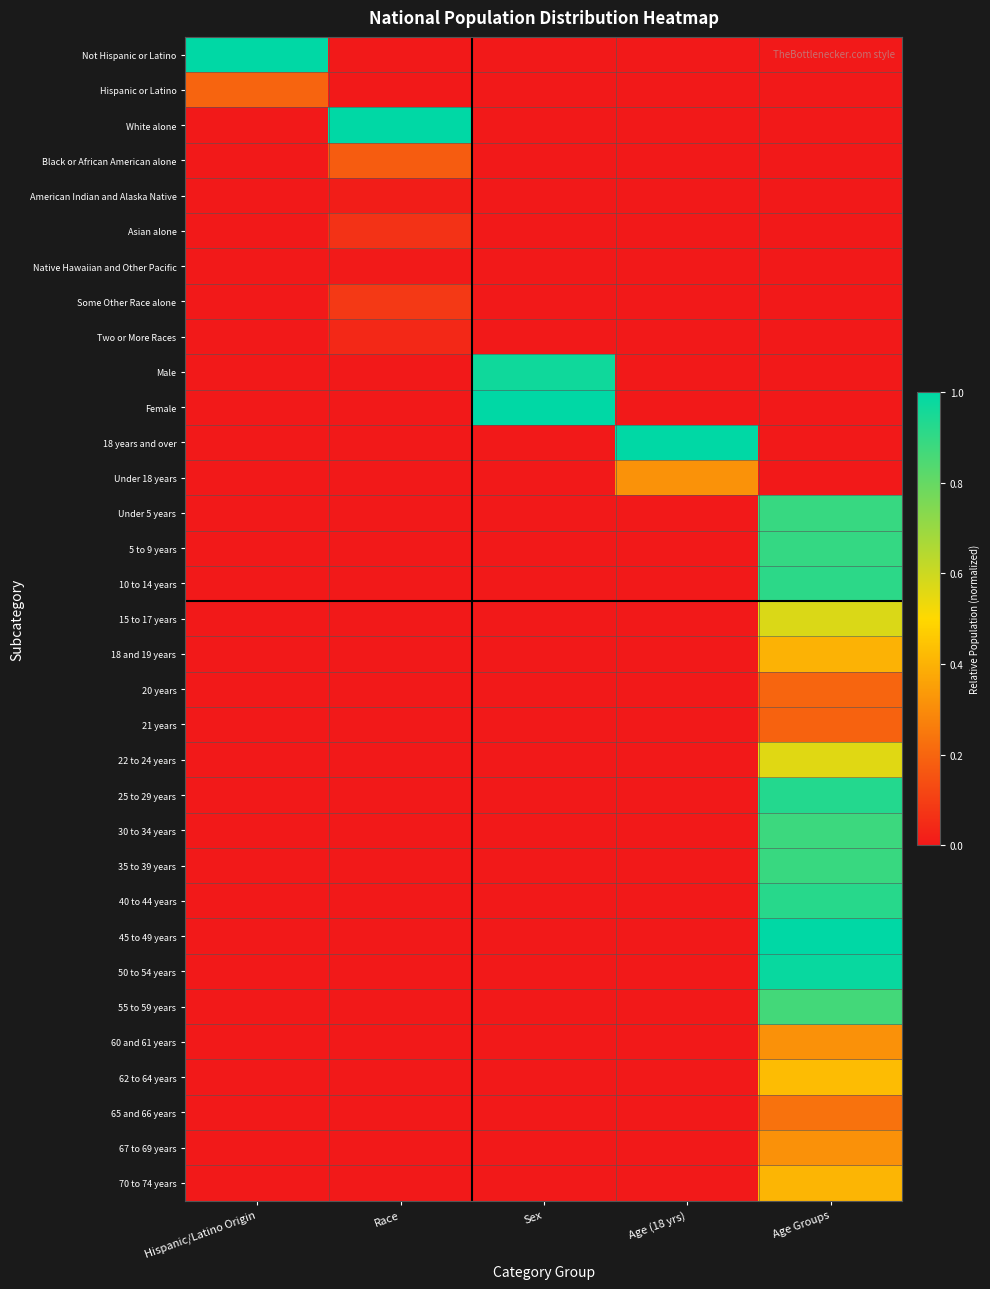

Reading left to right, transcribe all the data shown in this chart.

Not Hispanic or Latino: Hispanic/Latino Origin=1.0	Race=0.0	Sex=0.0	Age (18 yrs)=0.0	Age Groups=0.0
Hispanic or Latino: Hispanic/Latino Origin=0.2	Race=0.0	Sex=0.0	Age (18 yrs)=0.0	Age Groups=0.0
White alone: Hispanic/Latino Origin=0.0	Race=1.0	Sex=0.0	Age (18 yrs)=0.0	Age Groups=0.0
Black or African American alone: Hispanic/Latino Origin=0.0	Race=0.2	Sex=0.0	Age (18 yrs)=0.0	Age Groups=0.0
American Indian and Alaska Native: Hispanic/Latino Origin=0.0	Race=0.0	Sex=0.0	Age (18 yrs)=0.0	Age Groups=0.0
Asian alone: Hispanic/Latino Origin=0.0	Race=0.1	Sex=0.0	Age (18 yrs)=0.0	Age Groups=0.0
Native Hawaiian and Other Pacific: Hispanic/Latino Origin=0.0	Race=0.0	Sex=0.0	Age (18 yrs)=0.0	Age Groups=0.0
Some Other Race alone: Hispanic/Latino Origin=0.0	Race=0.1	Sex=0.0	Age (18 yrs)=0.0	Age Groups=0.0
Two or More Races: Hispanic/Latino Origin=0.0	Race=0.0	Sex=0.0	Age (18 yrs)=0.0	Age Groups=0.0
Male: Hispanic/Latino Origin=0.0	Race=0.0	Sex=1.0	Age (18 yrs)=0.0	Age Groups=0.0
Female: Hispanic/Latino Origin=0.0	Race=0.0	Sex=1.0	Age (18 yrs)=0.0	Age Groups=0.0
18 years and over: Hispanic/Latino Origin=0.0	Race=0.0	Sex=0.0	Age (18 yrs)=1.0	Age Groups=0.0
Under 18 years: Hispanic/Latino Origin=0.0	Race=0.0	Sex=0.0	Age (18 yrs)=0.3	Age Groups=0.0
Under 5 years: Hispanic/Latino Origin=0.0	Race=0.0	Sex=0.0	Age (18 yrs)=0.0	Age Groups=0.9
5 to 9 years: Hispanic/Latino Origin=0.0	Race=0.0	Sex=0.0	Age (18 yrs)=0.0	Age Groups=0.9
10 to 14 years: Hispanic/Latino Origin=0.0	Race=0.0	Sex=0.0	Age (18 yrs)=0.0	Age Groups=0.9
15 to 17 years: Hispanic/Latino Origin=0.0	Race=0.0	Sex=0.0	Age (18 yrs)=0.0	Age Groups=0.6
18 and 19 years: Hispanic/Latino Origin=0.0	Race=0.0	Sex=0.0	Age (18 yrs)=0.0	Age Groups=0.4
20 years: Hispanic/Latino Origin=0.0	Race=0.0	Sex=0.0	Age (18 yrs)=0.0	Age Groups=0.2
21 years: Hispanic/Latino Origin=0.0	Race=0.0	Sex=0.0	Age (18 yrs)=0.0	Age Groups=0.2
22 to 24 years: Hispanic/Latino Origin=0.0	Race=0.0	Sex=0.0	Age (18 yrs)=0.0	Age Groups=0.6
25 to 29 years: Hispanic/Latino Origin=0.0	Race=0.0	Sex=0.0	Age (18 yrs)=0.0	Age Groups=0.9
30 to 34 years: Hispanic/Latino Origin=0.0	Race=0.0	Sex=0.0	Age (18 yrs)=0.0	Age Groups=0.9
35 to 39 years: Hispanic/Latino Origin=0.0	Race=0.0	Sex=0.0	Age (18 yrs)=0.0	Age Groups=0.9
40 to 44 years: Hispanic/Latino Origin=0.0	Race=0.0	Sex=0.0	Age (18 yrs)=0.0	Age Groups=0.9
45 to 49 years: Hispanic/Latino Origin=0.0	Race=0.0	Sex=0.0	Age (18 yrs)=0.0	Age Groups=1.0
50 to 54 years: Hispanic/Latino Origin=0.0	Race=0.0	Sex=0.0	Age (18 yrs)=0.0	Age Groups=1.0
55 to 59 years: Hispanic/Latino Origin=0.0	Race=0.0	Sex=0.0	Age (18 yrs)=0.0	Age Groups=0.9
60 and 61 years: Hispanic/Latino Origin=0.0	Race=0.0	Sex=0.0	Age (18 yrs)=0.0	Age Groups=0.3
62 to 64 years: Hispanic/Latino Origin=0.0	Race=0.0	Sex=0.0	Age (18 yrs)=0.0	Age Groups=0.4
65 and 66 years: Hispanic/Latino Origin=0.0	Race=0.0	Sex=0.0	Age (18 yrs)=0.0	Age Groups=0.2
67 to 69 years: Hispanic/Latino Origin=0.0	Race=0.0	Sex=0.0	Age (18 yrs)=0.0	Age Groups=0.3
70 to 74 years: Hispanic/Latino Origin=0.0	Race=0.0	Sex=0.0	Age (18 yrs)=0.0	Age Groups=0.4